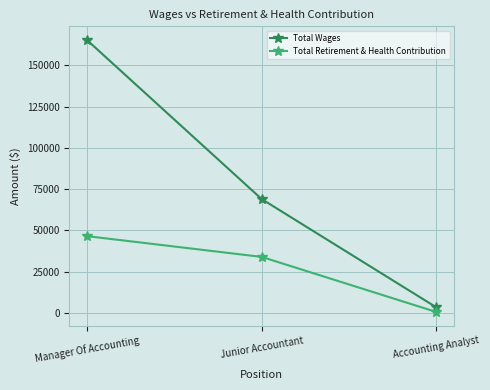

What is the label of the 2nd point from the left?

Junior Accountant